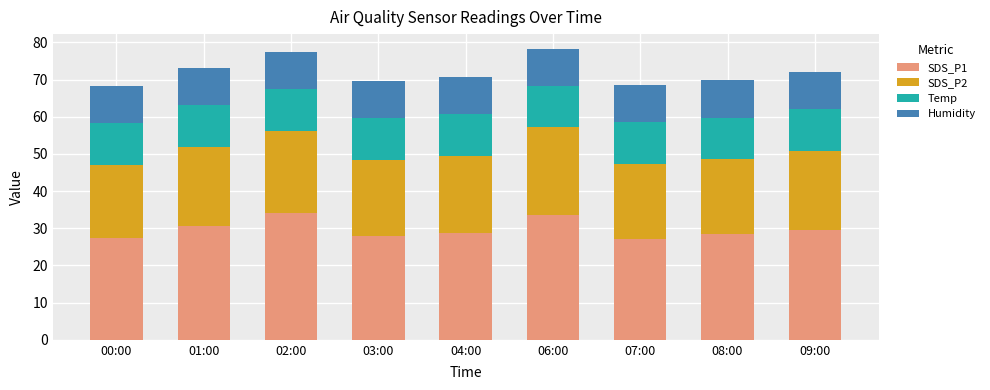

What is the difference between the second highest and minimum values in the SDS_P1 series?

6.4